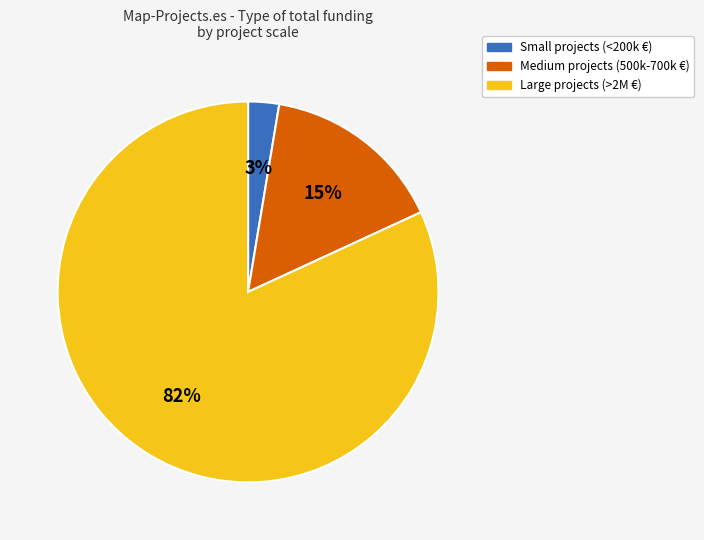

To the nearest percent, what is the average slice percentage?

33%